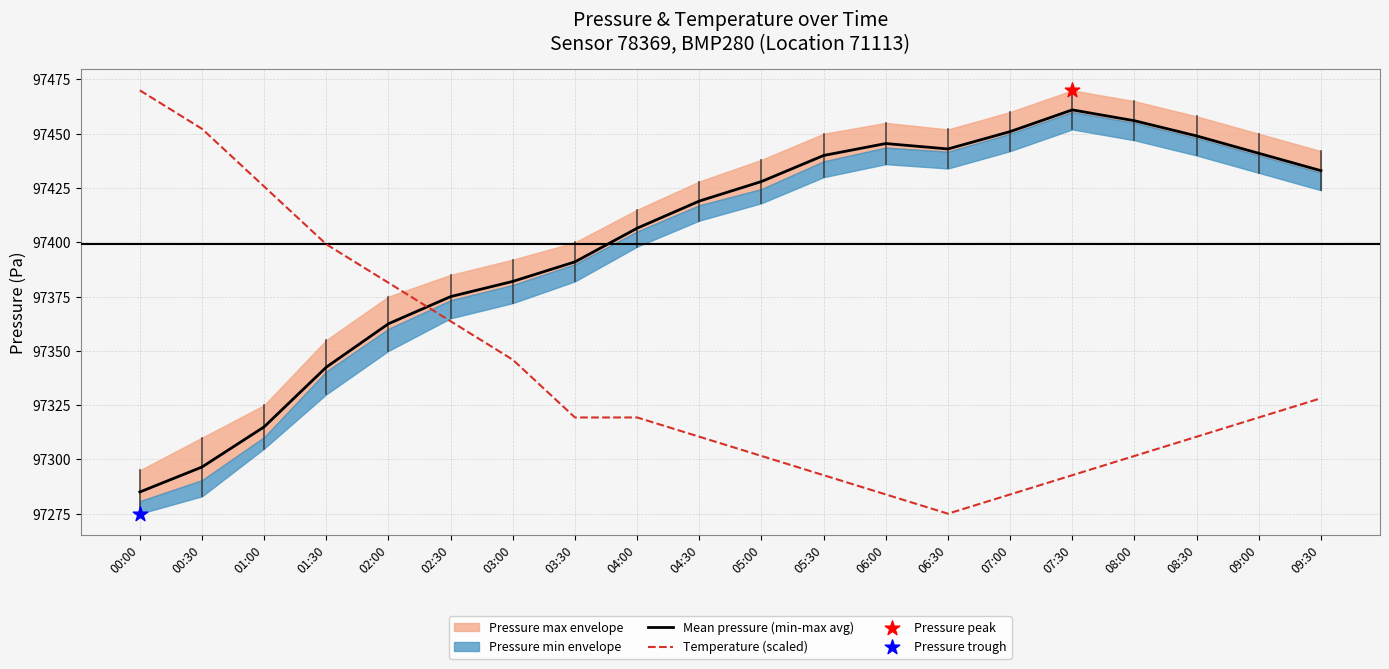

Is the value of Mean pressure (min-max avg) at 05:30 greater than the value of Temperature (scaled) at 08:30?

Yes